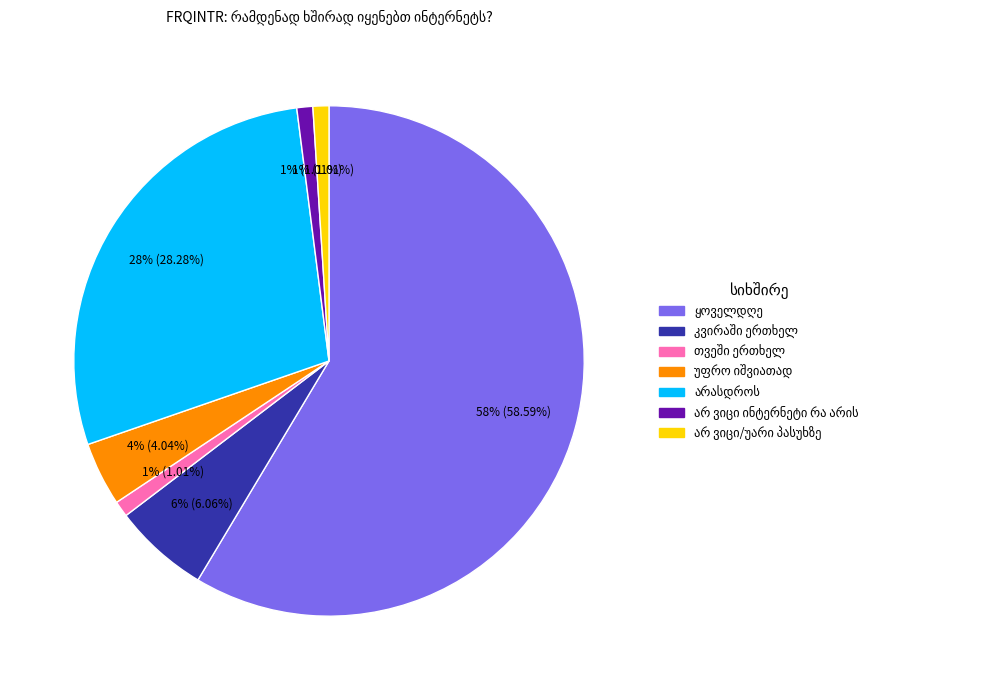

Which slice is the smallest?

თვეში ერთხელ